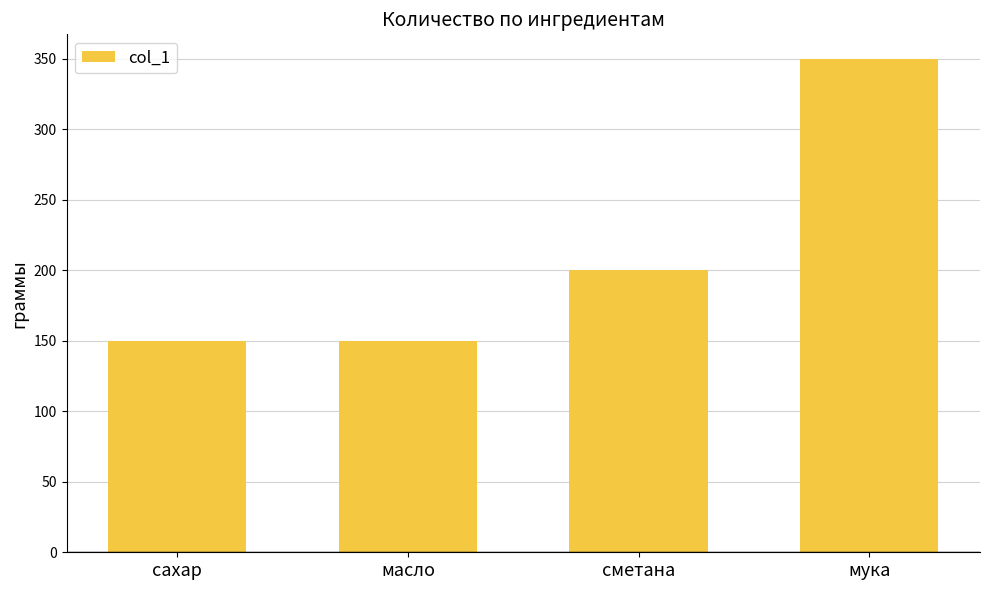

Which label corresponds to the largest value in the chart?

мука